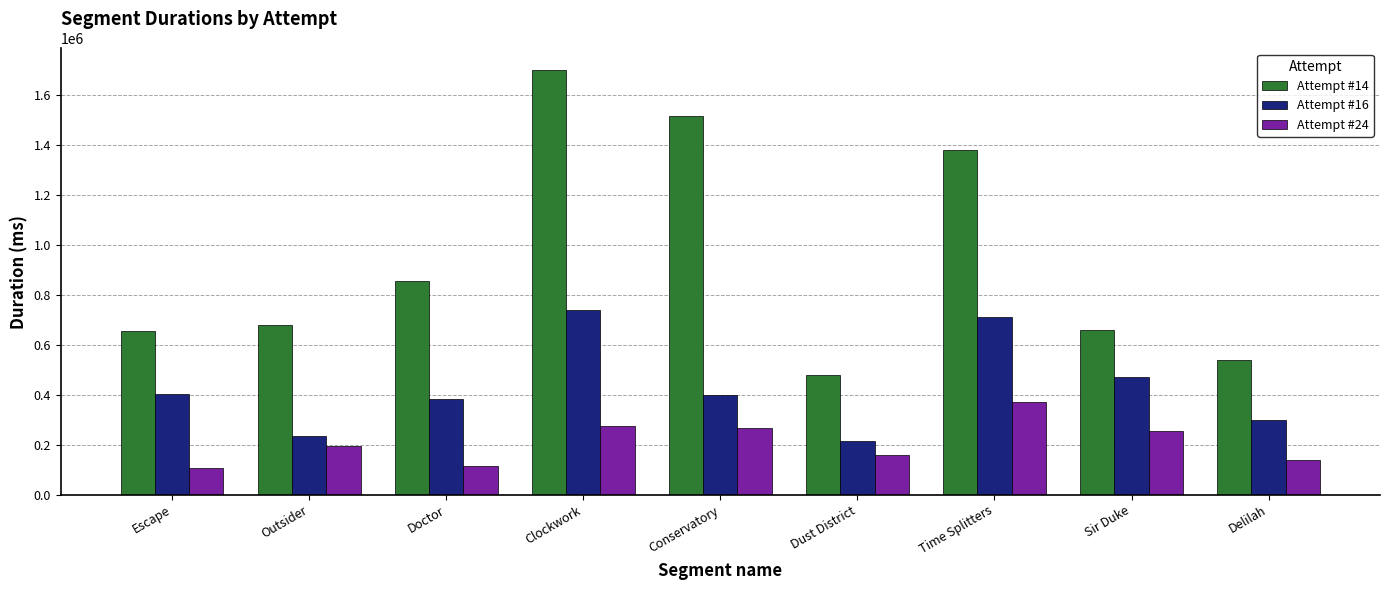

Which series has the largest range (max minus min)?

Attempt #14